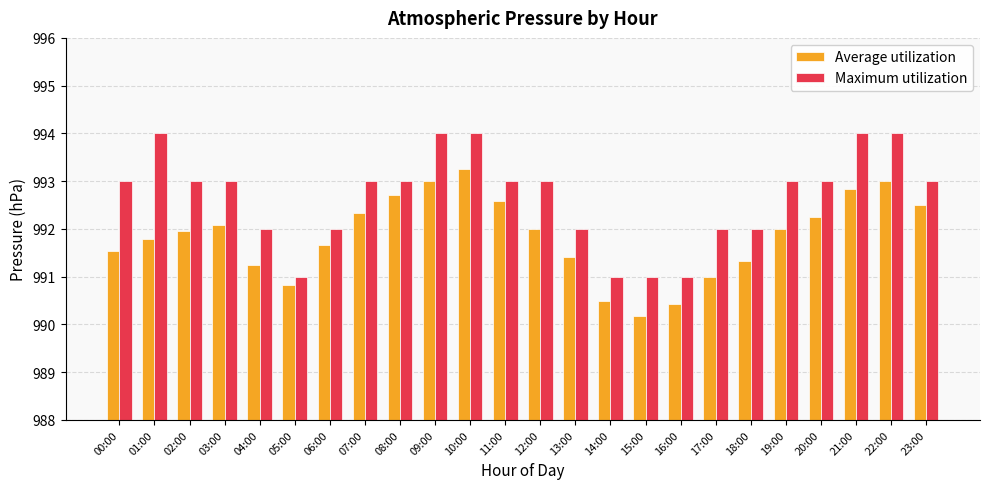

What is the difference between the highest and lowest values at 09:00?

1.0